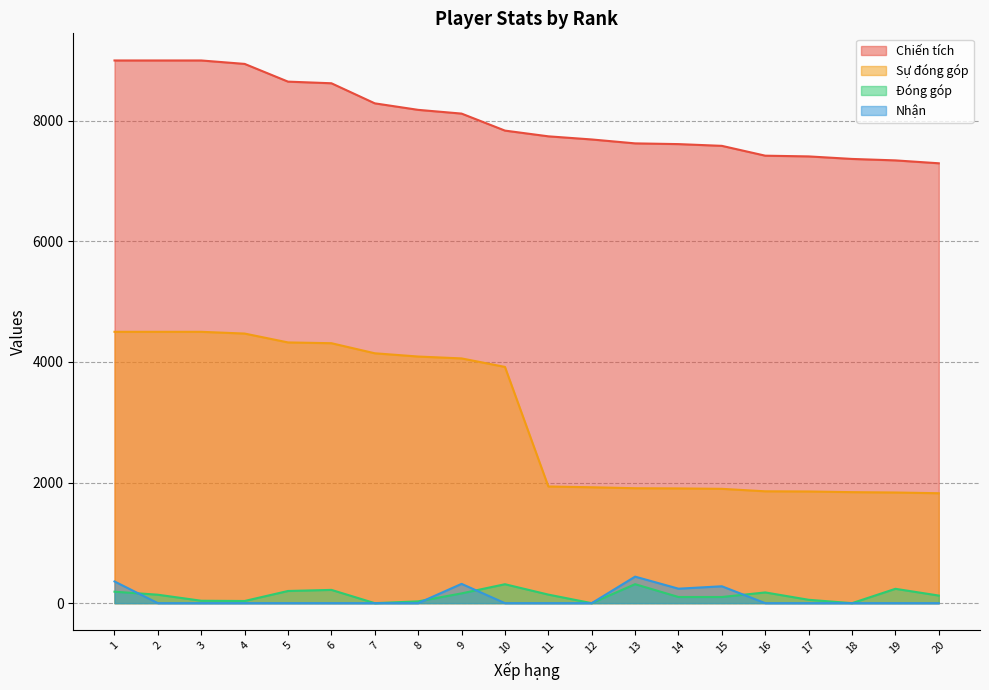

What is the difference between the highest and lowest values at 3?

9000